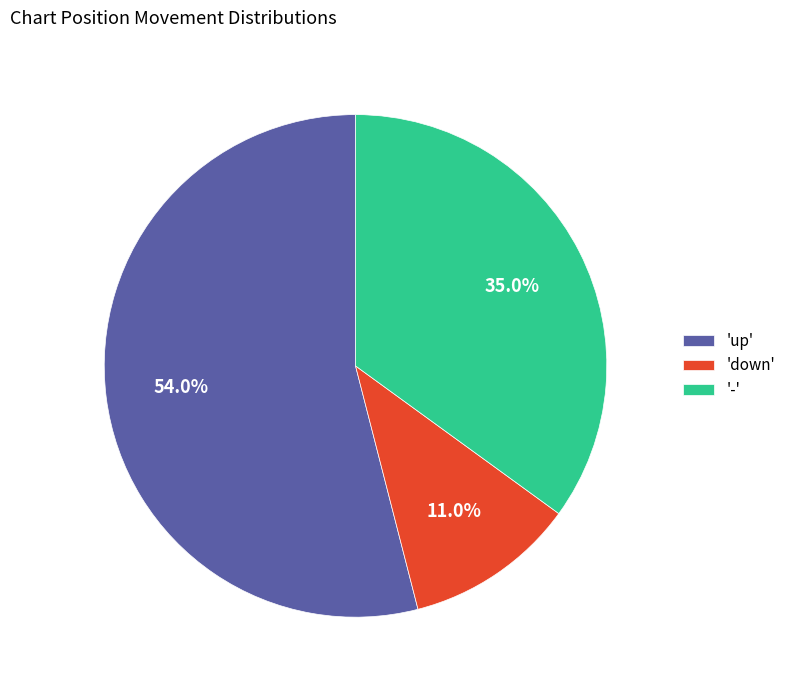

Is there a majority slice in this chart?

Yes